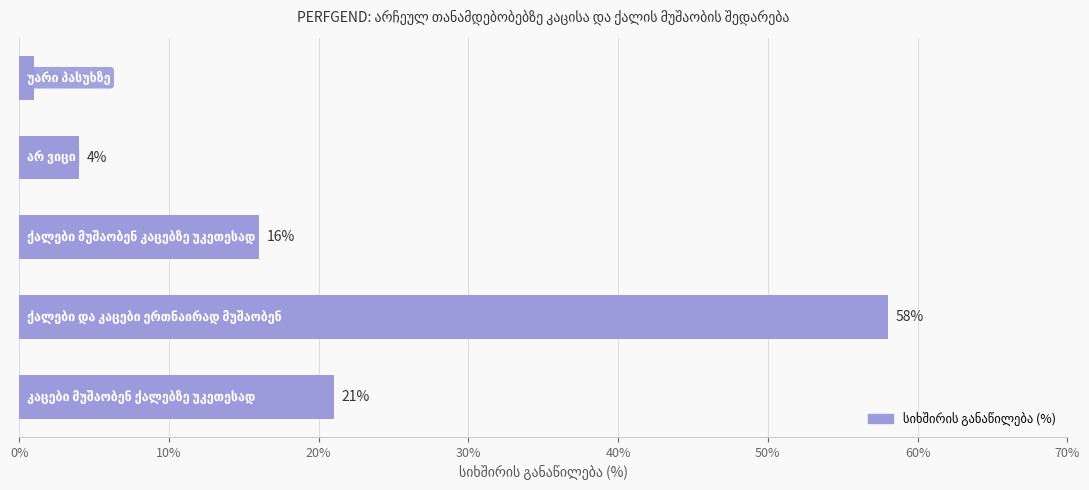

What is the average value?

20